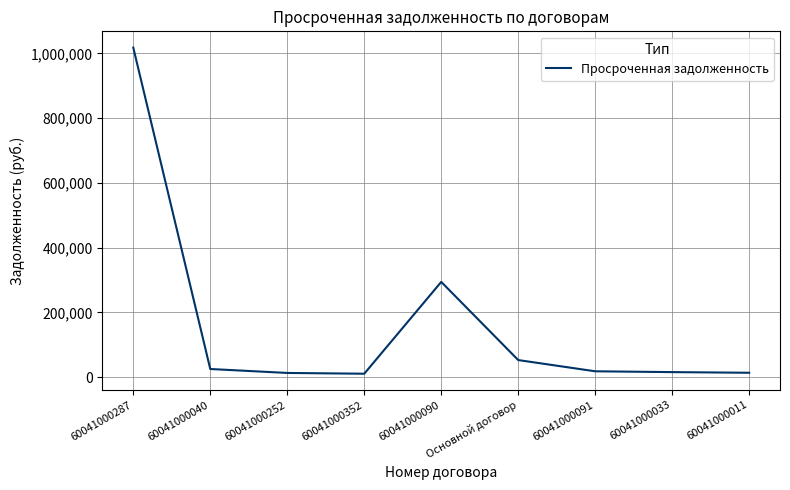

Approximately how many times larger is the value at Основной договор compared to 60041000352?

4.9